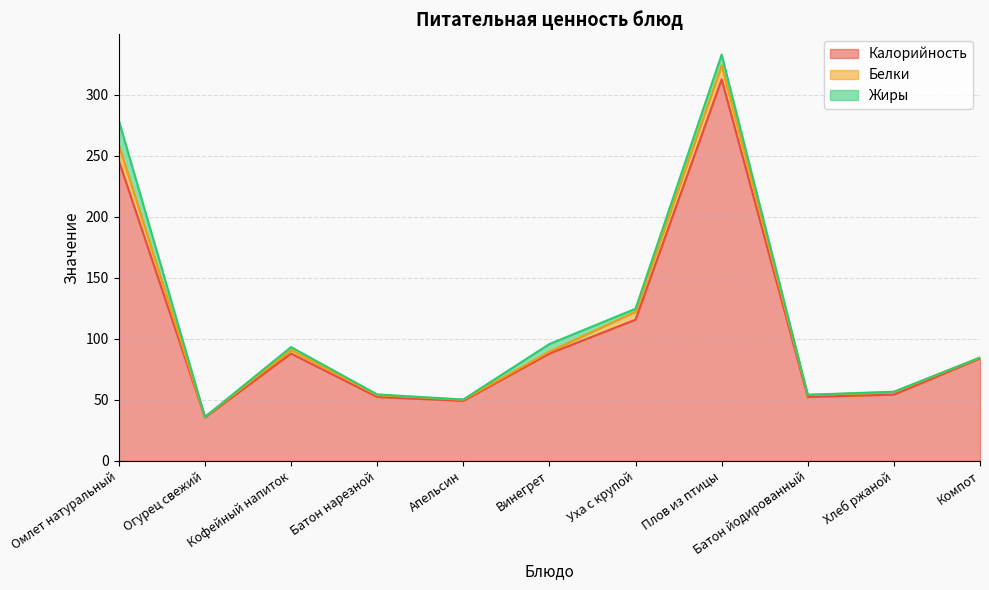

True or false: Калорийность has more than 2 interior local peaks.

False